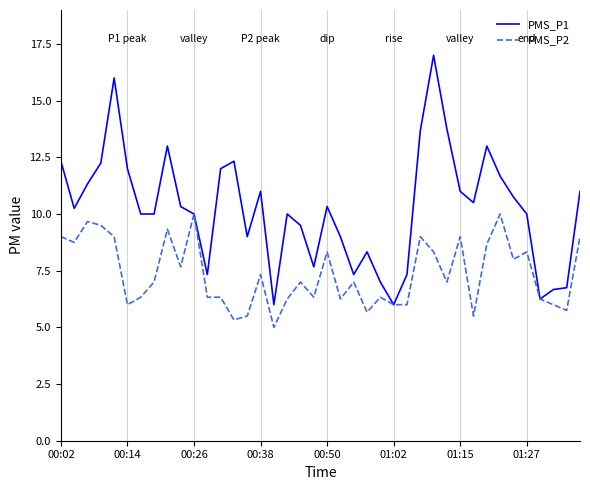

What is the difference between the second highest and minimum values in the PMS_P2 series?

5.0